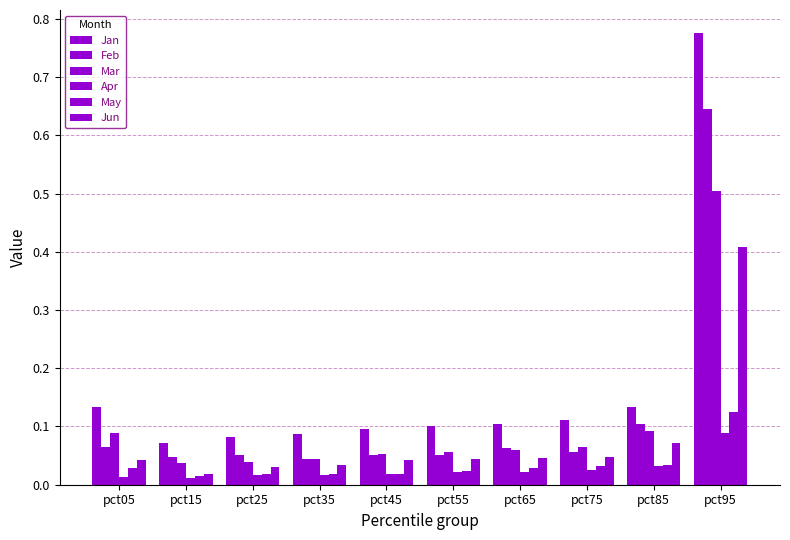

Between pct35 and pct45, which series saw the biggest shift?

Jan